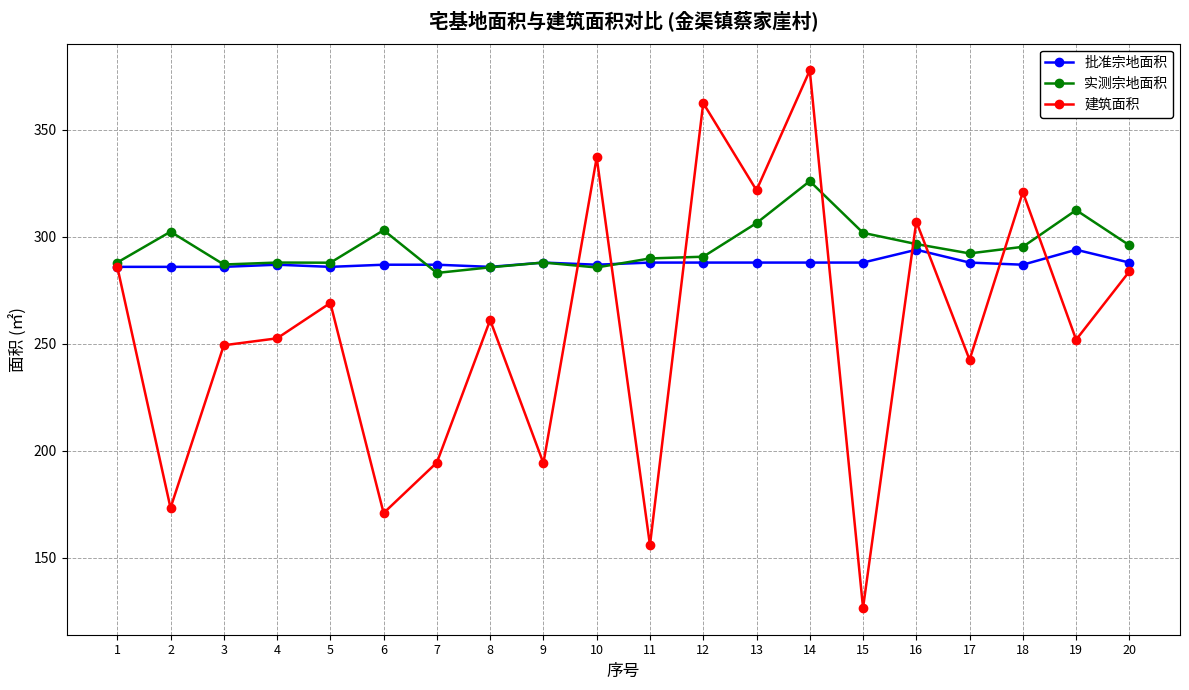

True or false: 实测宗地面积 has a value of 312.5 at 19.

True